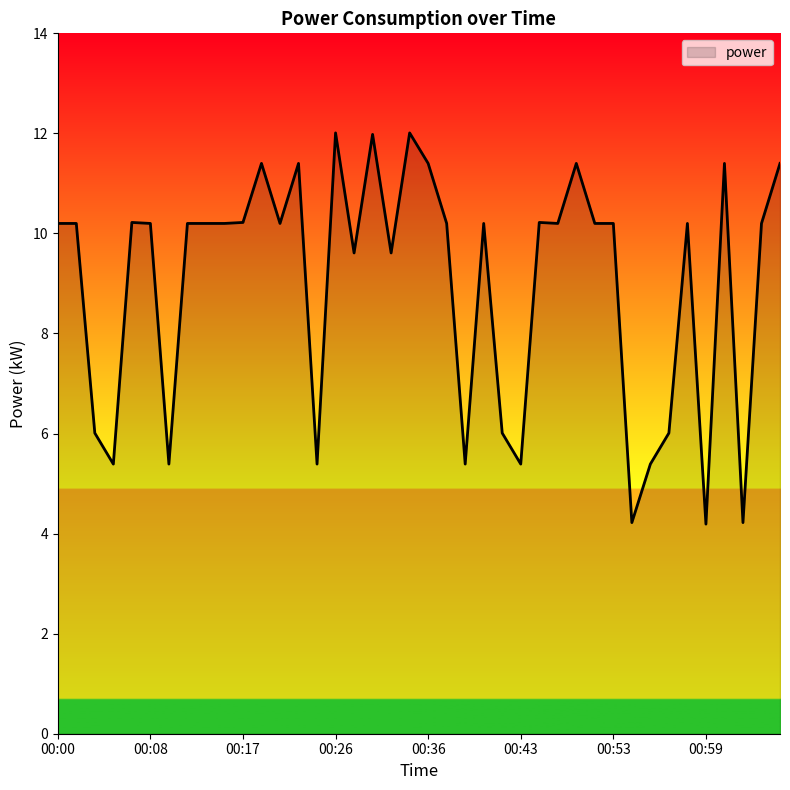

How many lines are shown in the chart?

1